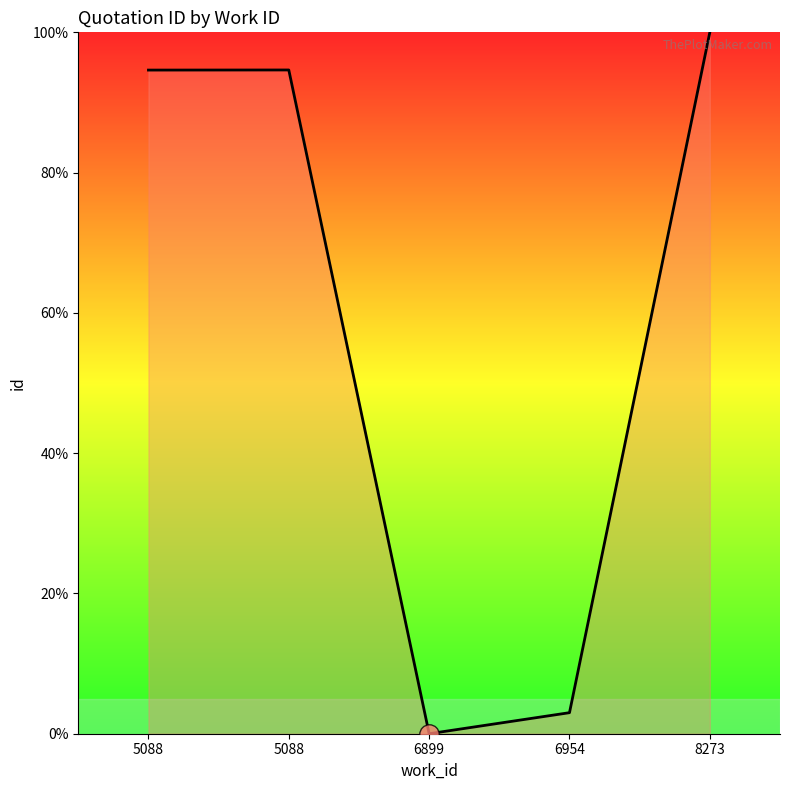

How many lines are shown in the chart?

1